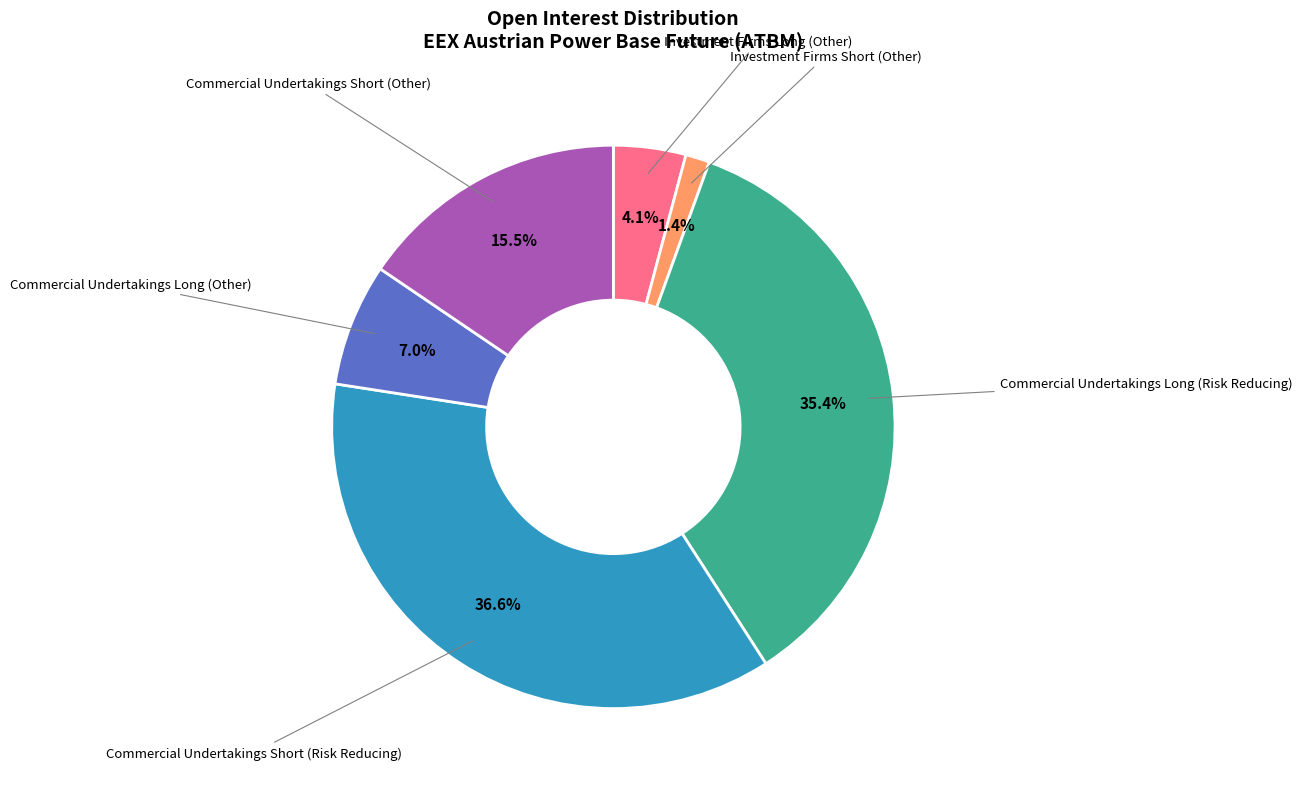

Combined, what portion of the pie is Investment Firms Short (Other) and Commercial Undertakings Short (Other)?

16.9%